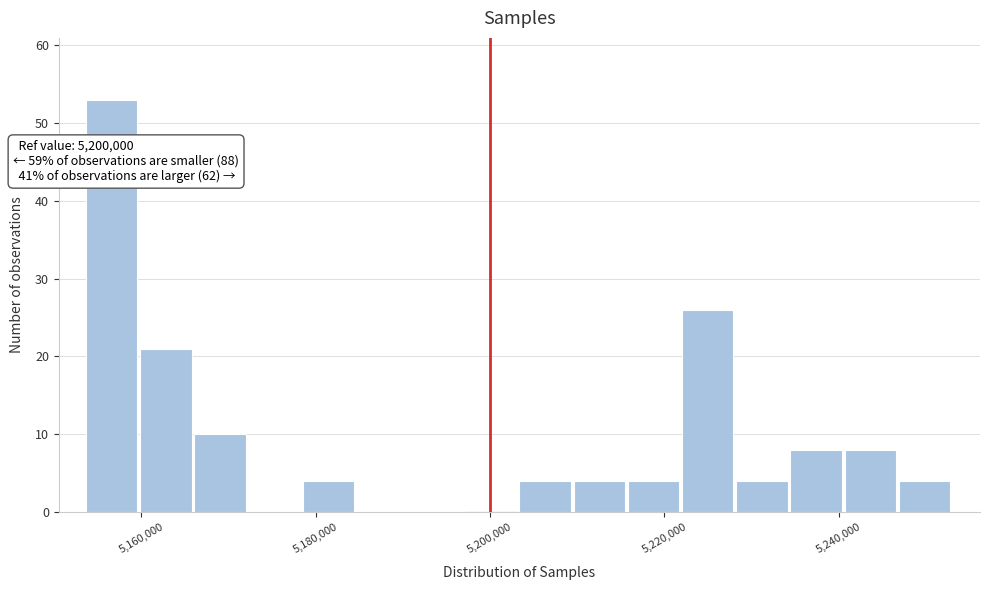

Read against the x-axis, roughly where is the centre of the tallest bar?

5156000